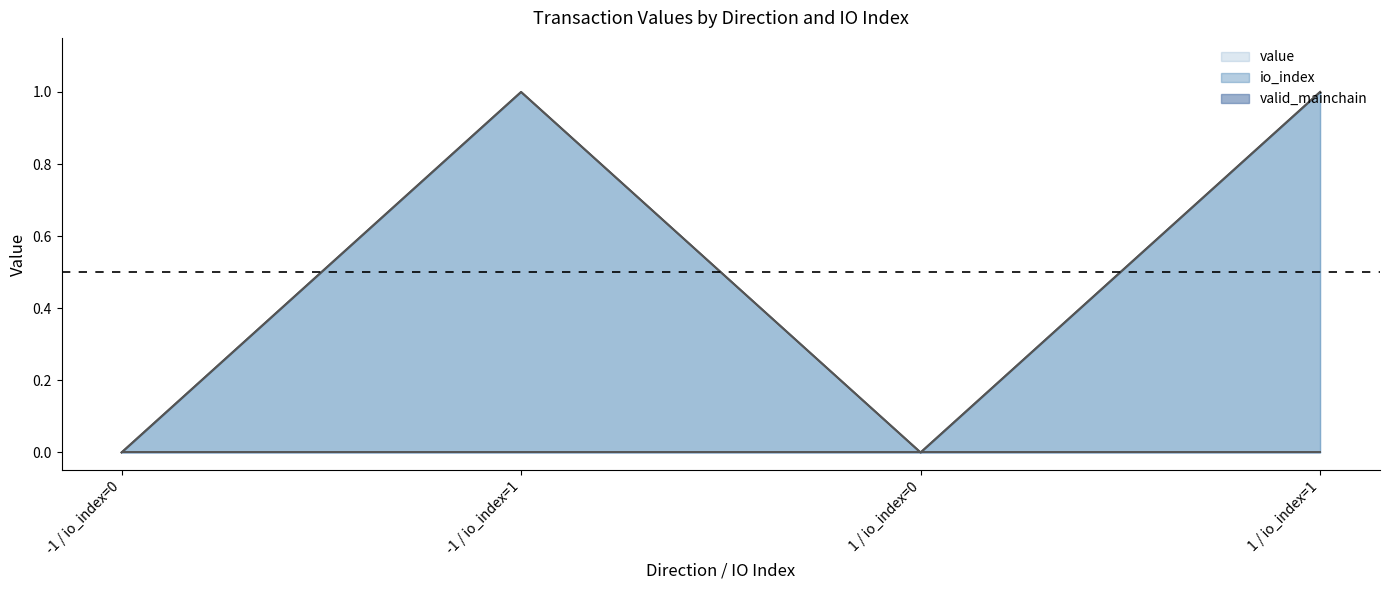

What is the label of the 1st point from the right?

1 / io_index=1